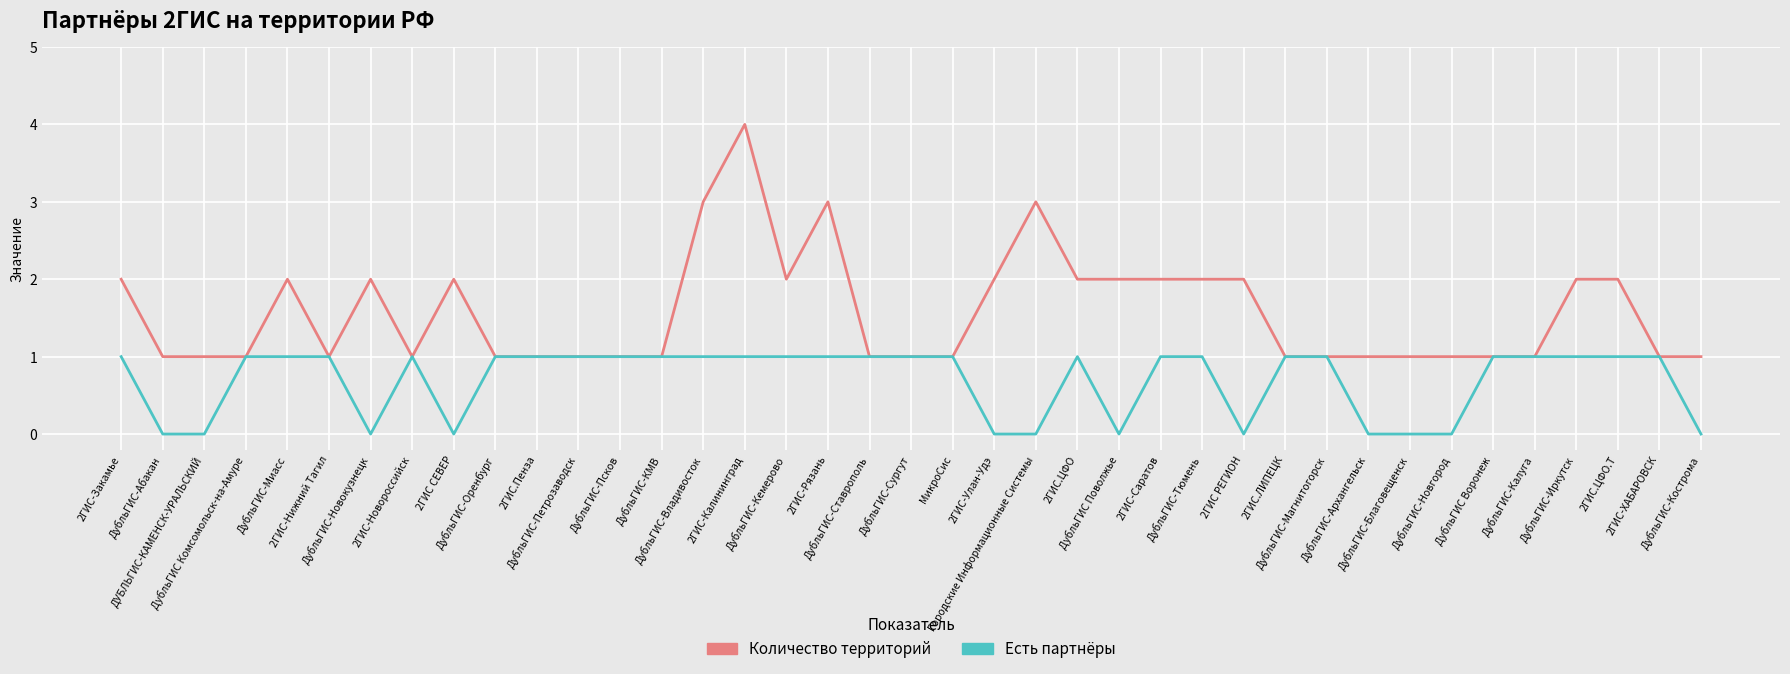

Reading right to left, transcribe all the data shown in this chart.

Количество территорий: 1	1	2	2	1	1	1	1	1	1	1	2	2	2	2	2	3	2	1	1	1	3	2	4	3	1	1	1	1	1	2	1	2	1	2	1	1	1	2
Есть партнёры: 0	1	1	1	1	1	0	0	0	1	1	0	1	1	0	1	0	0	1	1	1	1	1	1	1	1	1	1	1	1	0	1	0	1	1	1	0	0	1